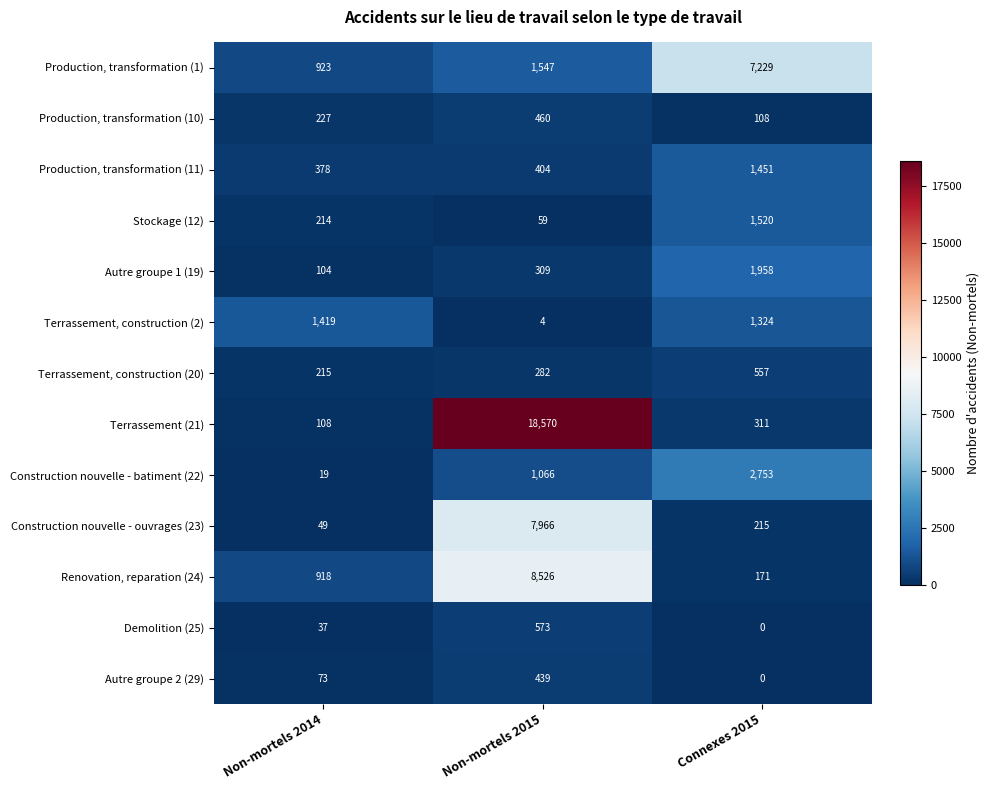

At which category is the sum across all series the highest?

Non-mortels 2015